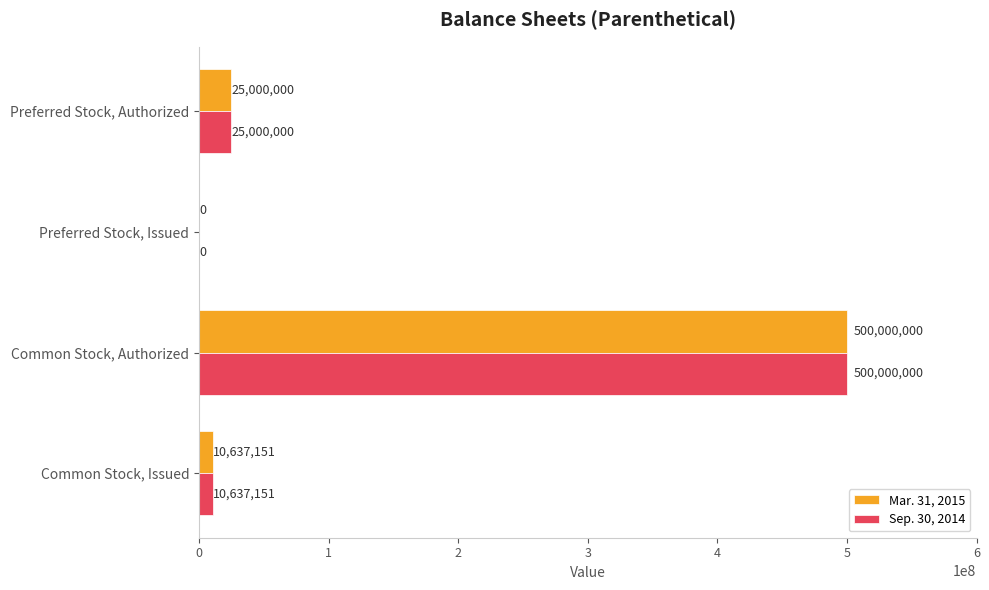

True or false: Sep. 30, 2014 has a value of 117834493 at Common Stock, Authorized.

False